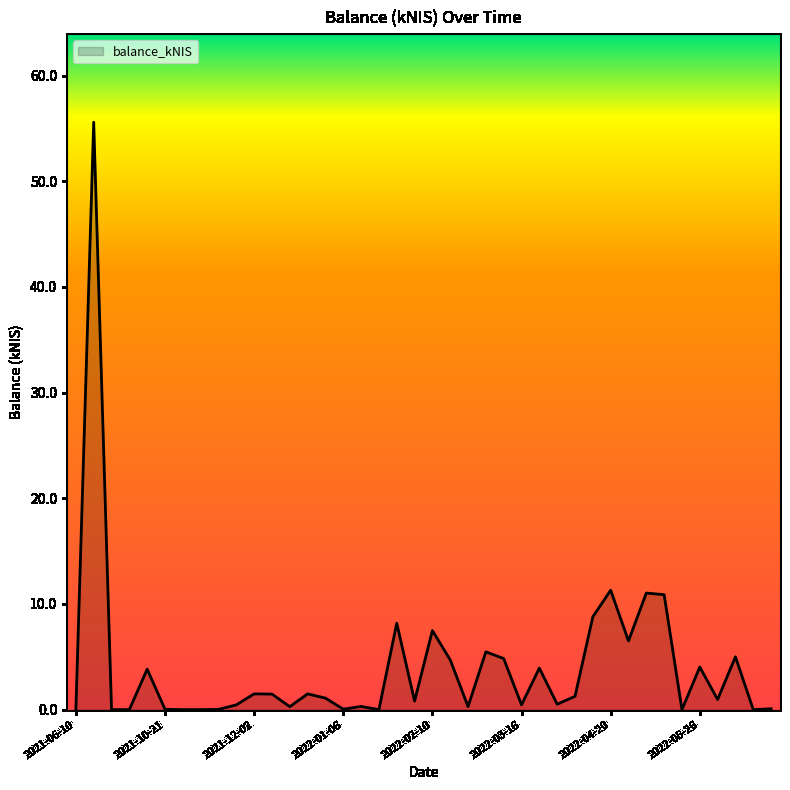

What is the difference between the maximum and minimum values?

55.6